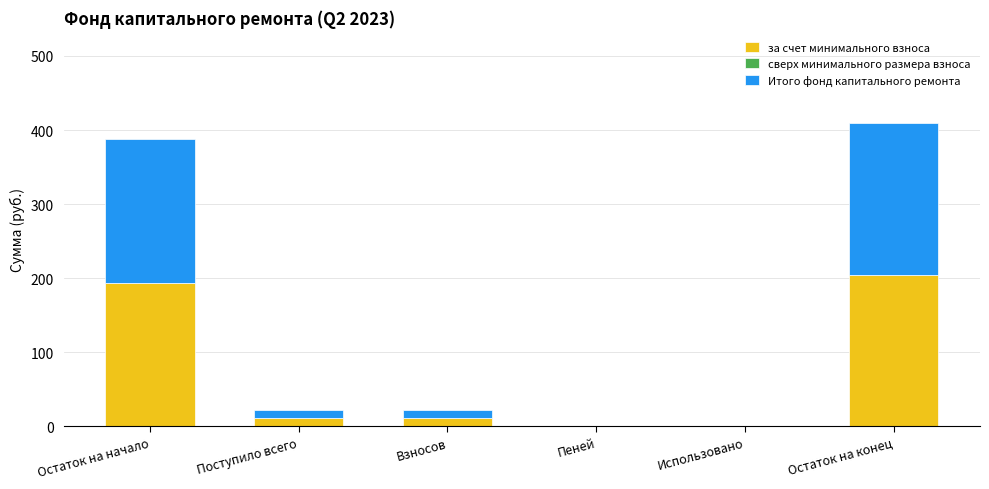

Where does the за счет минимального взноса series first go above 10?

Остаток на начало